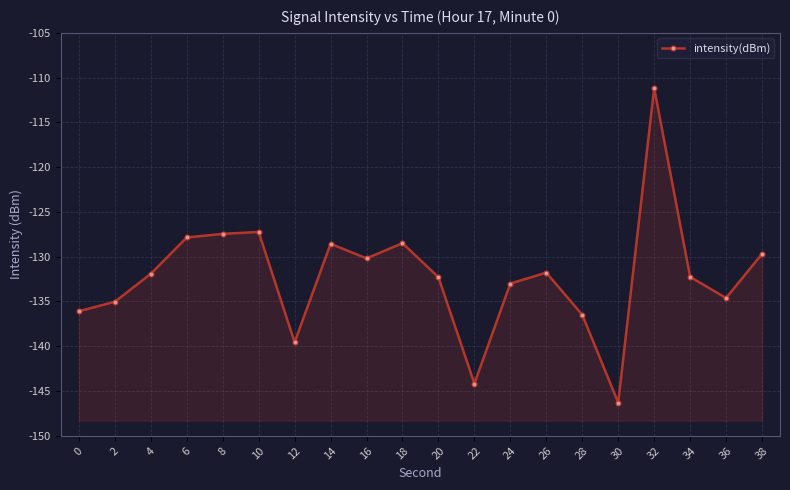

At which category does the chart reach its peak across all series?

32